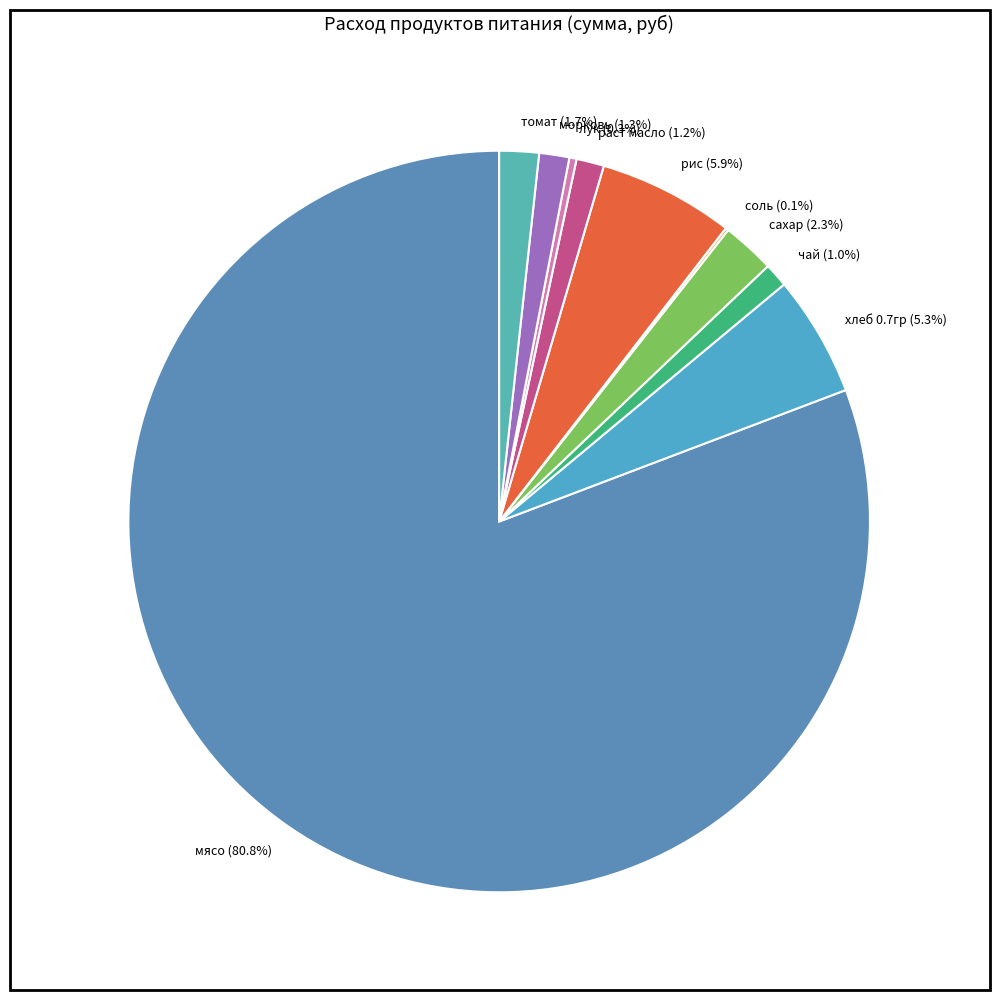

What is the ratio of the value at хлеб 0.7гр (5.3%) to the value at томат (1.7%)?

3.1